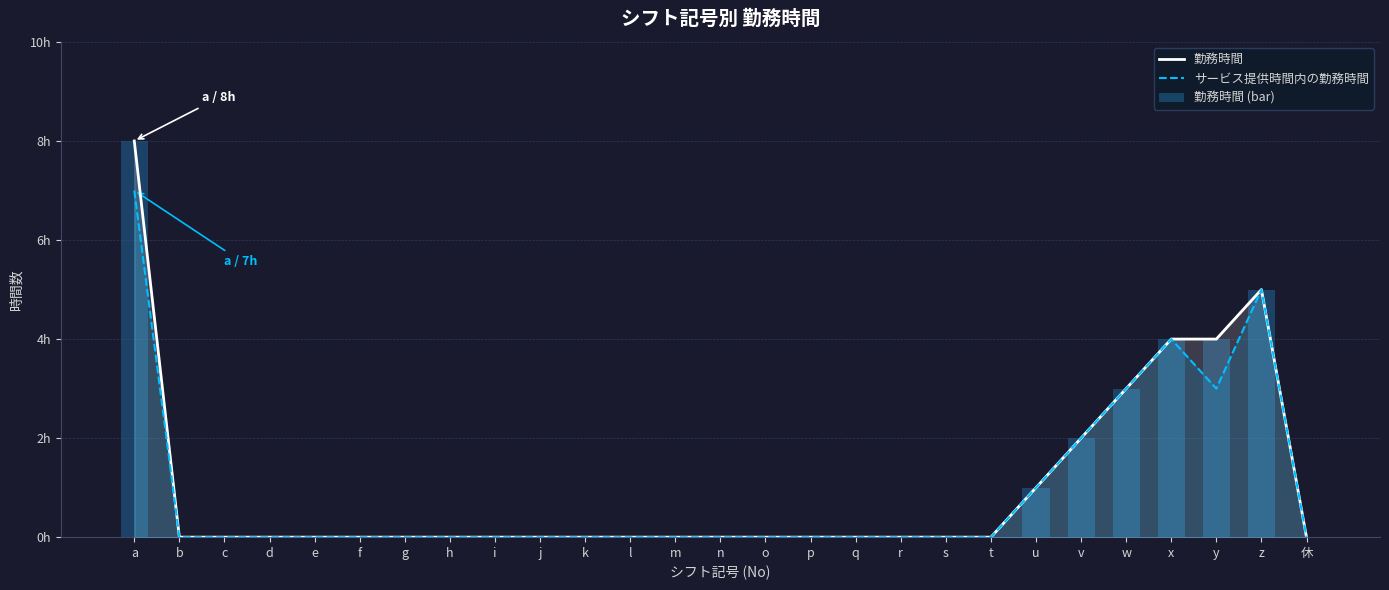

The value of 勤務時間 (bar) at l is 5. True or false?

False